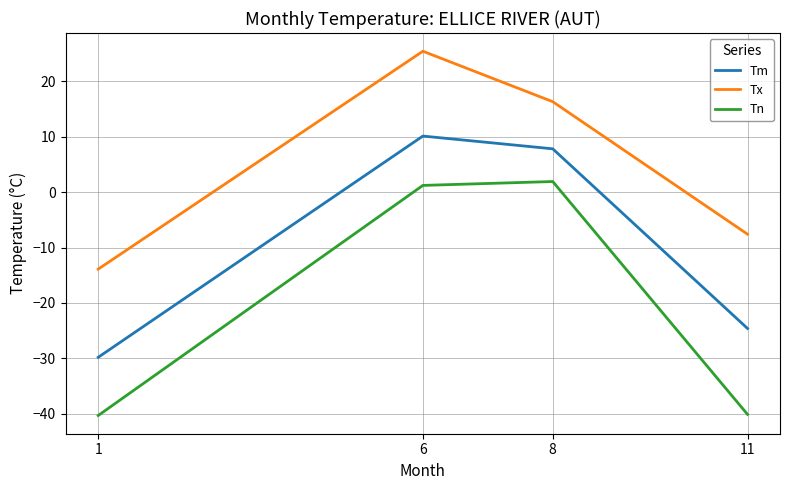

How many distinct data groups are displayed?

3